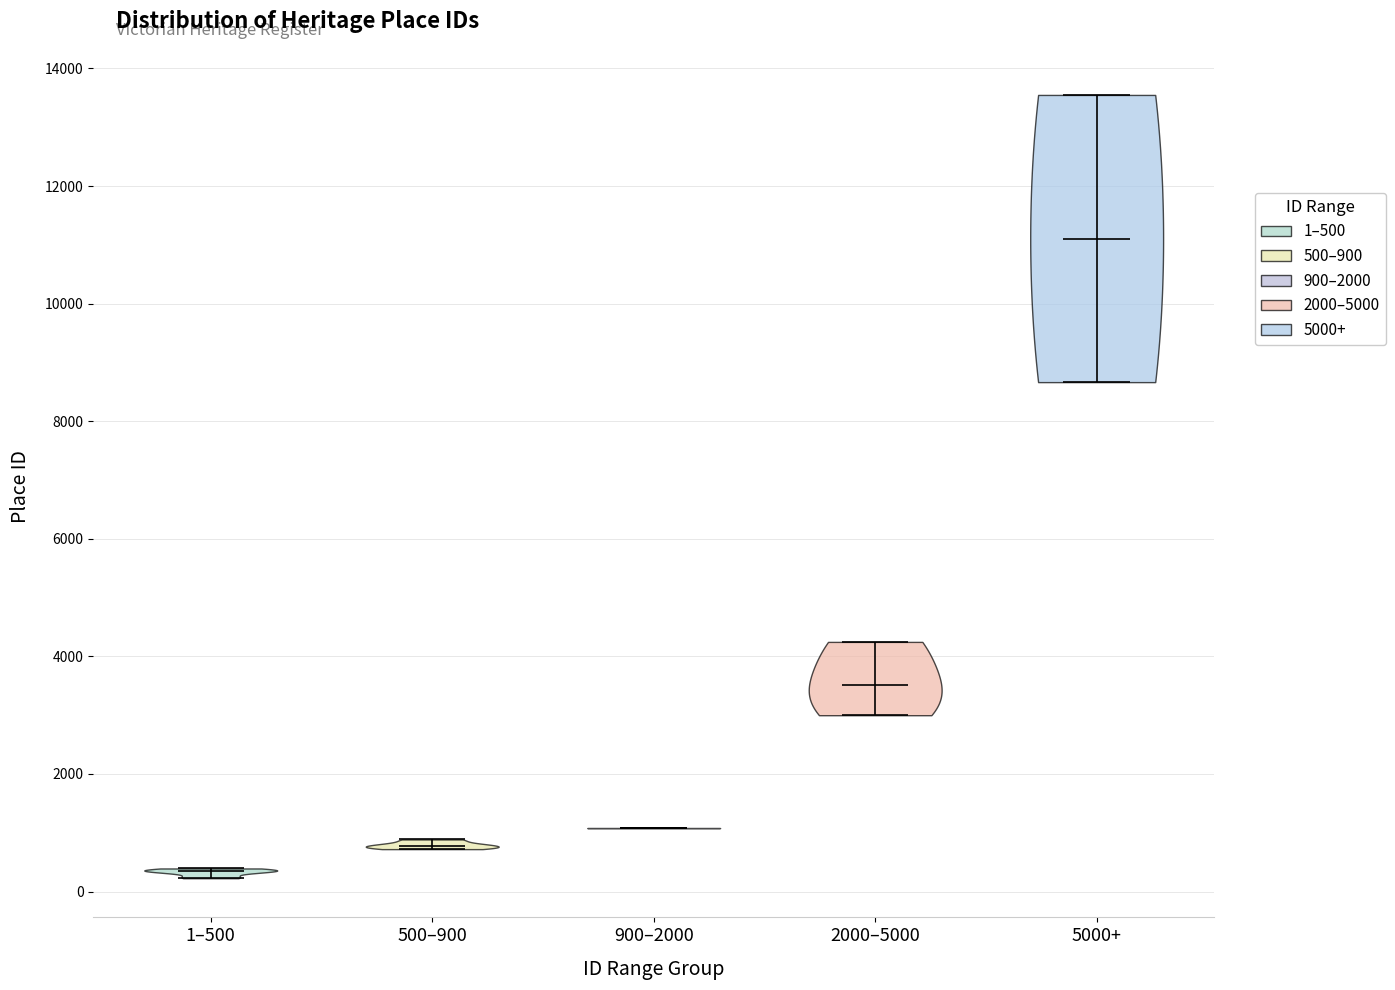

Reading left to right, read every violin against the y-axis: where its median line is, and the lowest and highest points it reaches. The values are not printed on the chart, so give them approximately, as read against the axis.

1–500: median line 400, lowest point 200, highest point 400
500–900: median line 800, lowest point 800, highest point 800
900–2000: median line 1000, lowest point 1000, highest point 1000
2000–5000: median line 3600, lowest point 3000, highest point 4200
5000+: median line 11200, lowest point 8600, highest point 13600